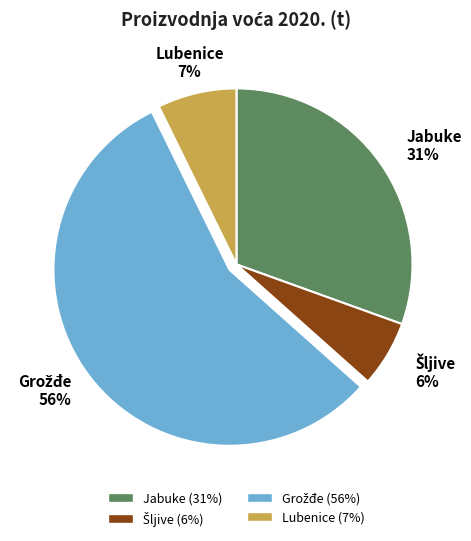

To the nearest percent, what is the average slice percentage?

25%